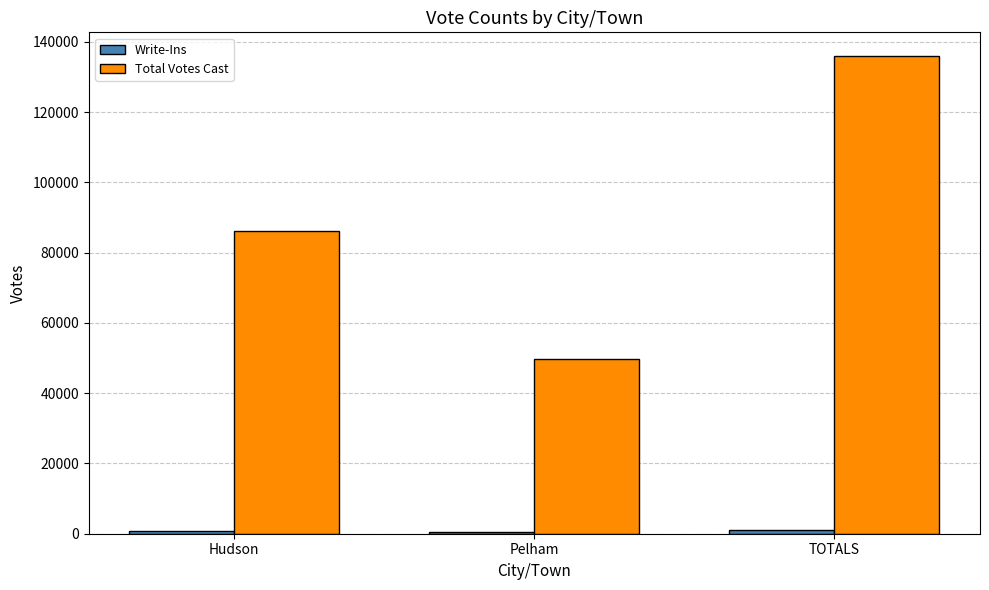

How many categories are shown in the chart?

3